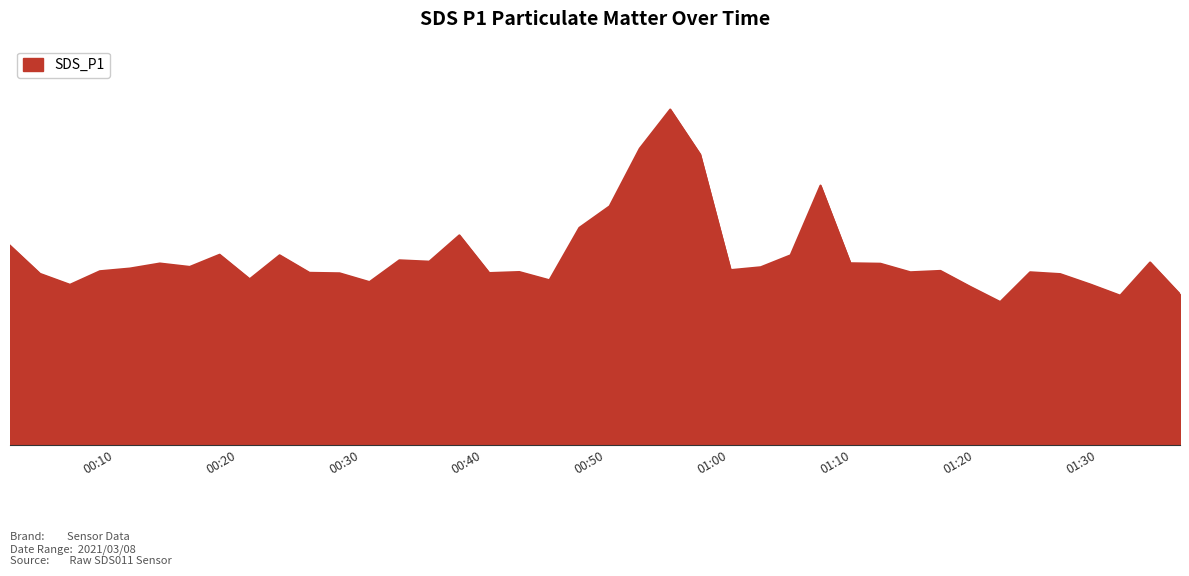

Rank the categories by value from lowest to highest.

2021/03/08 01:22:04, 2021/03/08 01:31:50, 2021/03/08 01:36:42, 2021/03/08 01:19:38, 2021/03/08 00:06:20, 2021/03/08 01:29:24, 2021/03/08 00:30:43, 2021/03/08 00:45:22, 2021/03/08 00:20:58, 2021/03/08 01:26:57, 2021/03/08 00:03:54, 2021/03/08 00:28:17, 2021/03/08 00:40:28, 2021/03/08 00:25:50, 2021/03/08 01:14:45, 2021/03/08 01:24:30, 2021/03/08 00:42:55, 2021/03/08 00:08:46, 2021/03/08 01:17:12, 2021/03/08 01:00:07, 2021/03/08 00:11:13, 2021/03/08 01:02:34, 2021/03/08 00:16:05, 2021/03/08 01:12:19, 2021/03/08 00:13:39, 2021/03/08 01:09:52, 2021/03/08 01:34:16, 2021/03/08 00:35:35, 2021/03/08 00:33:09, 2021/03/08 00:23:24, 2021/03/08 01:05:00, 2021/03/08 00:18:31, 2021/03/08 00:01:27, 2021/03/08 00:38:02, 2021/03/08 00:47:48, 2021/03/08 00:50:16, 2021/03/08 01:07:26, 2021/03/08 00:57:38, 2021/03/08 00:52:43, 2021/03/08 00:55:12